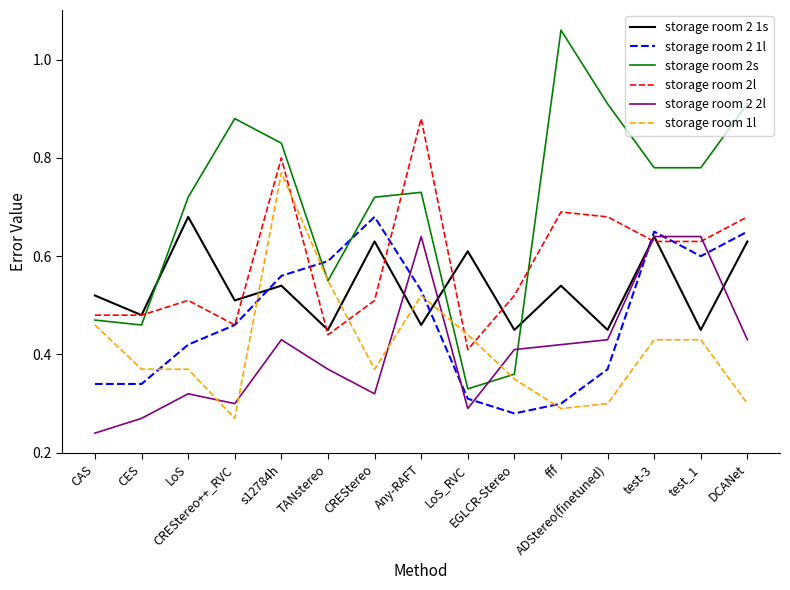

The value of storage room 2 1s at Any-RAFT is 0.2. True or false?

False